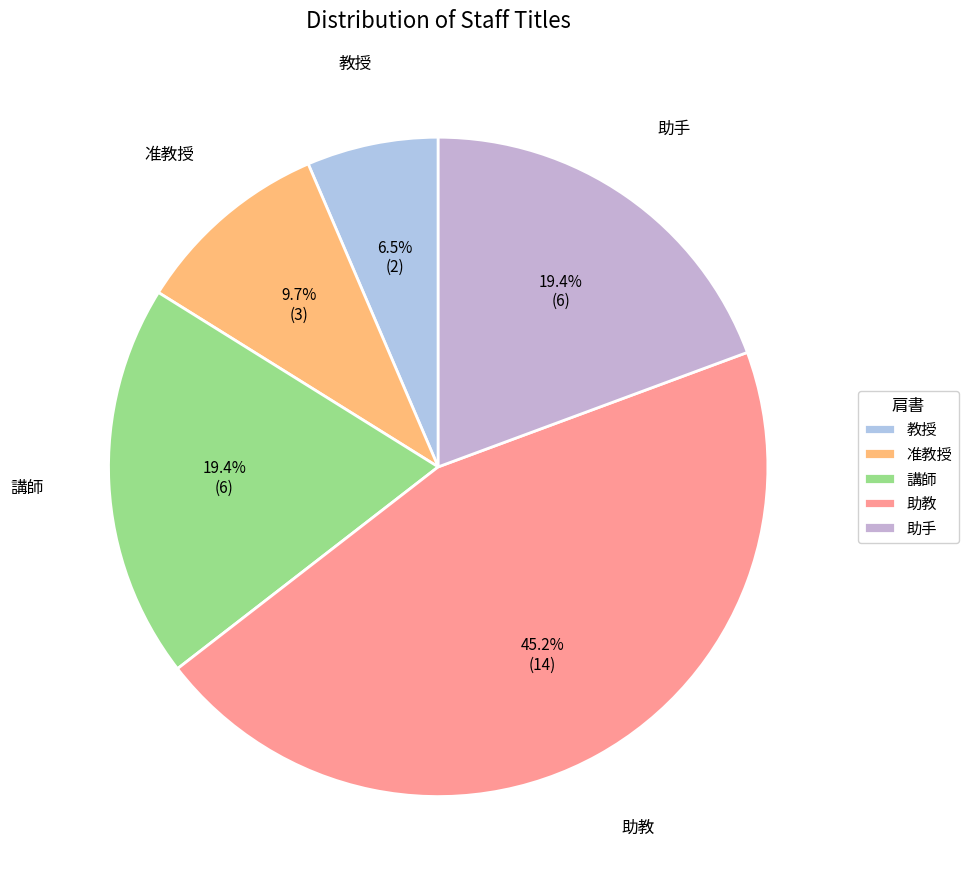

What is the smallest slice in the pie chart?

教授